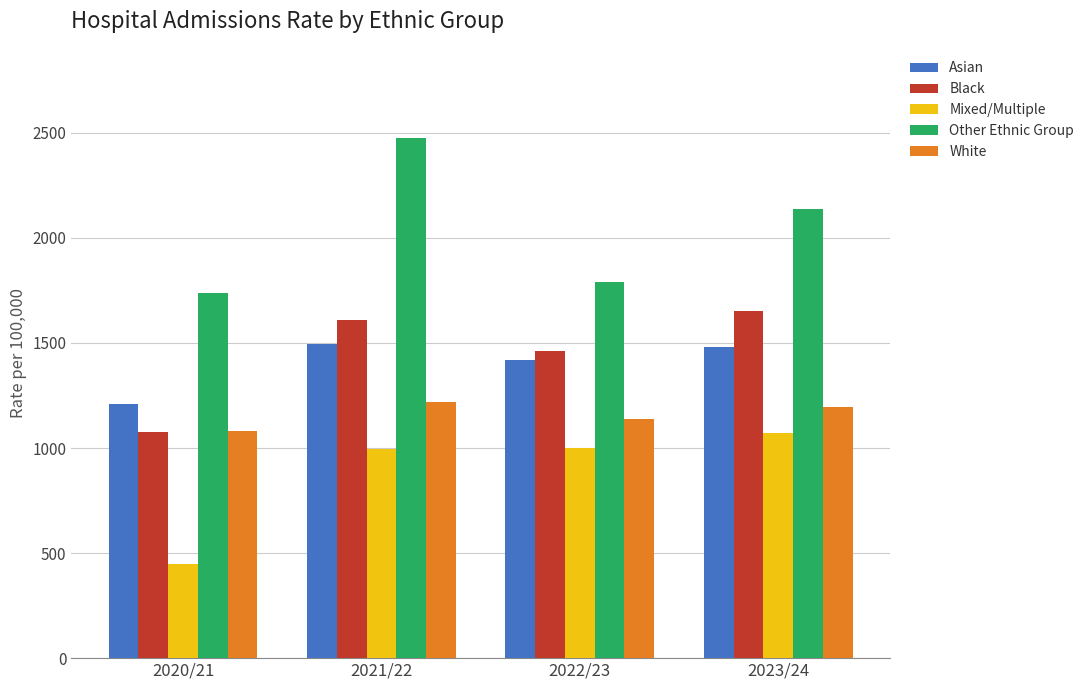

What are all the series names shown in the legend?

Asian, Black, Mixed/Multiple, Other Ethnic Group, White